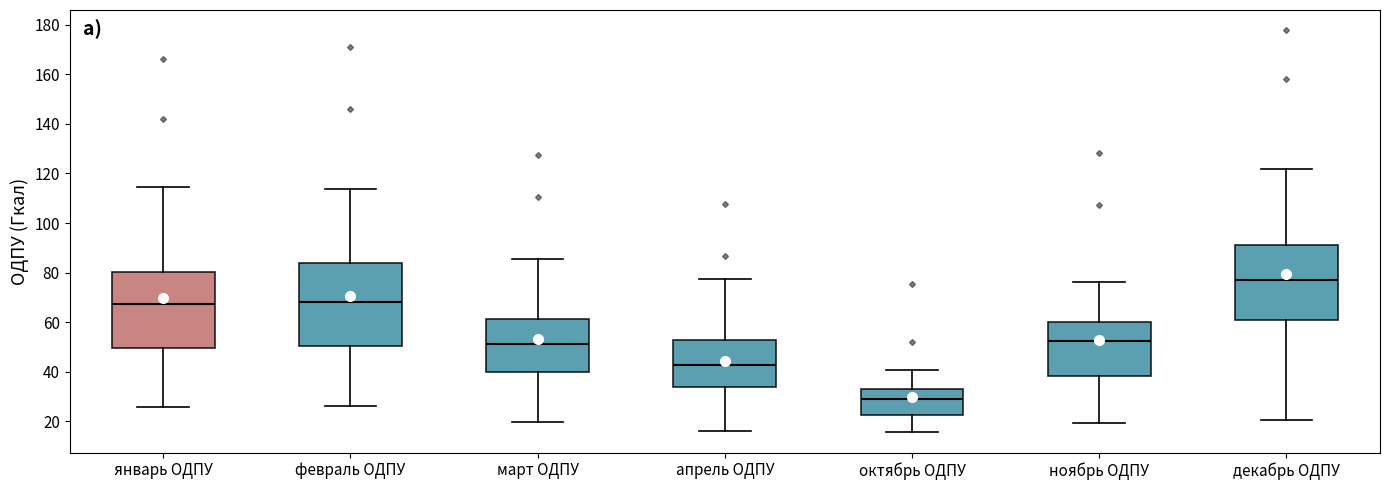

Which box is the tallest, from its lower edge to its upper edge?

февраль ОДПУ